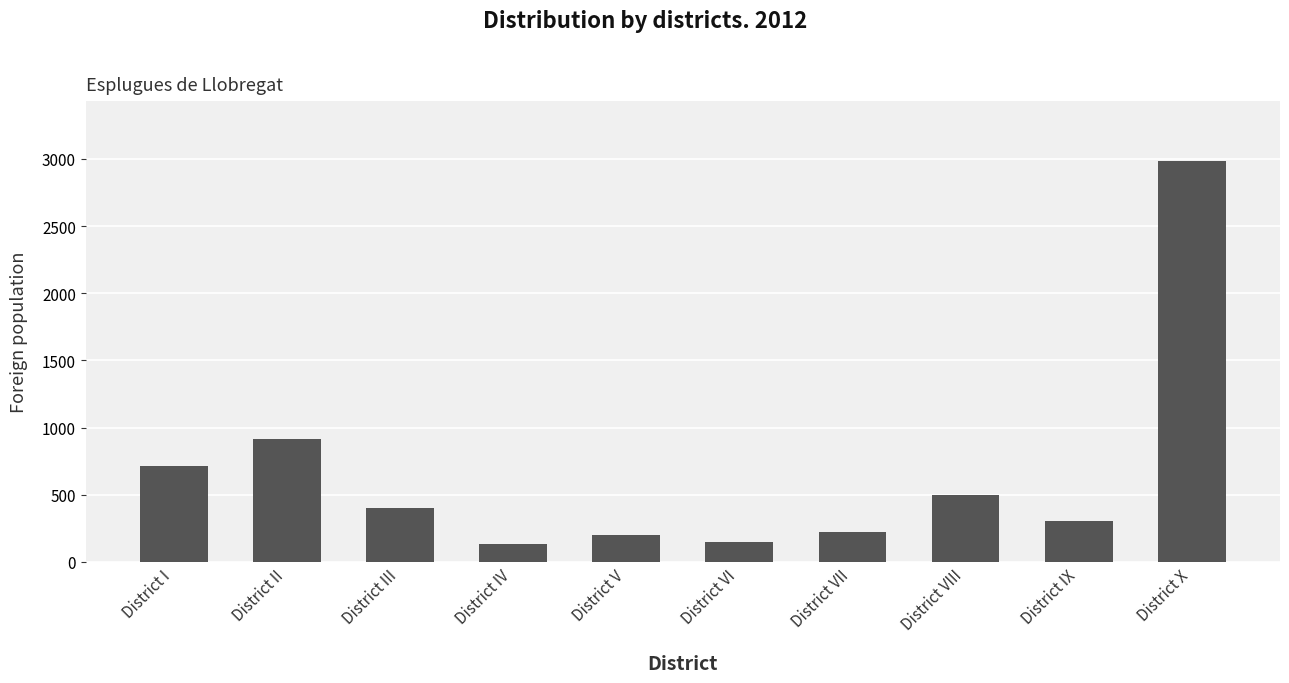

Count the number of categories in the chart.

10